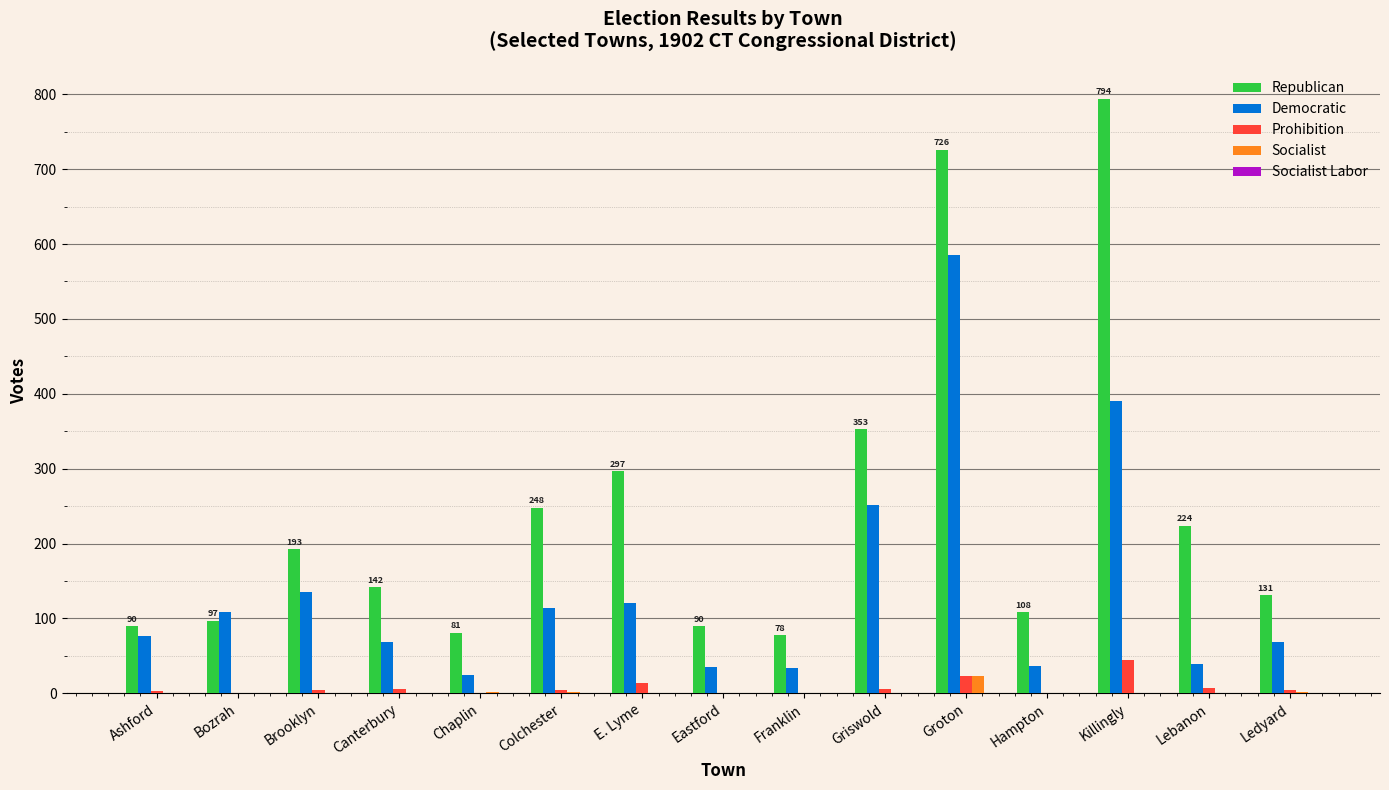

What is the sum of all Democratic values?

2087